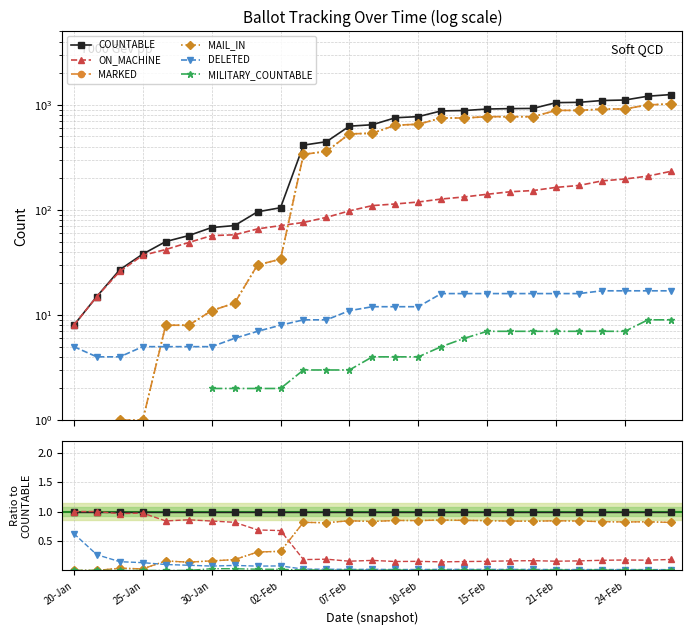

True or false: MAIL_IN and COUNTABLE intersect in this chart.

False